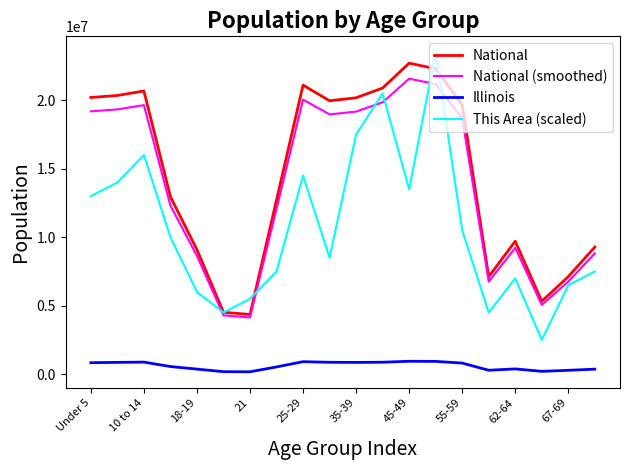

What is the maximum value for This Area (scaled)?

23500000.0